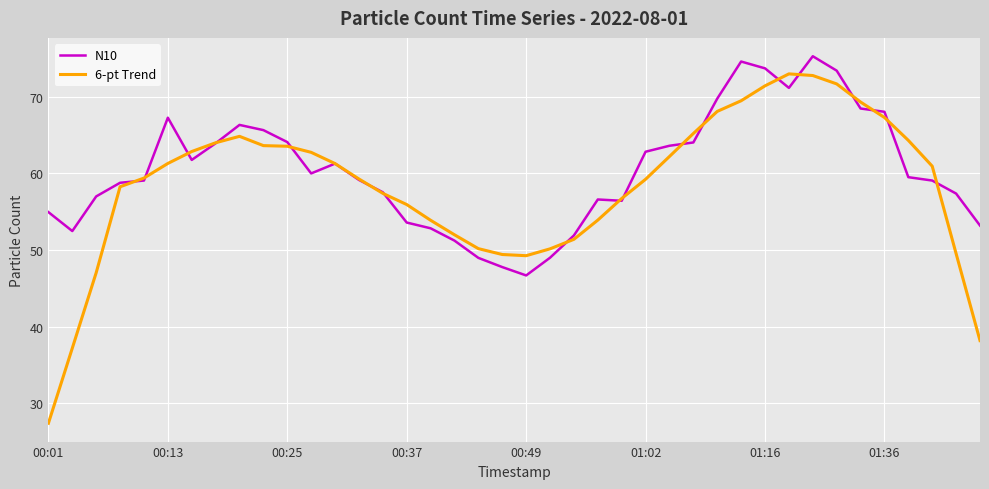

List the series in order of their peak value, highest first.

N10, 6-pt Trend